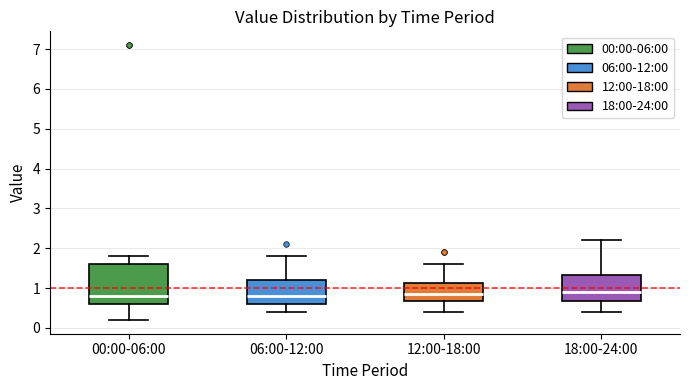

Reading left to right, read every box against the y-axis: the position of its median line, the range the box covers, and the ends of its whiskers. The values are not printed on the chart, so give them approximately, as read against the axis.

00:00-06:00: median 0.8, box 0.6 to 1.6, whiskers 0.2 to 1.8
06:00-12:00: median 0.8, box 0.6 to 1.2, whiskers 0.4 to 1.8
12:00-18:00: median 0.9, box 0.7 to 1.1, whiskers 0.4 to 1.6
18:00-24:00: median 0.9, box 0.7 to 1.3, whiskers 0.4 to 2.2